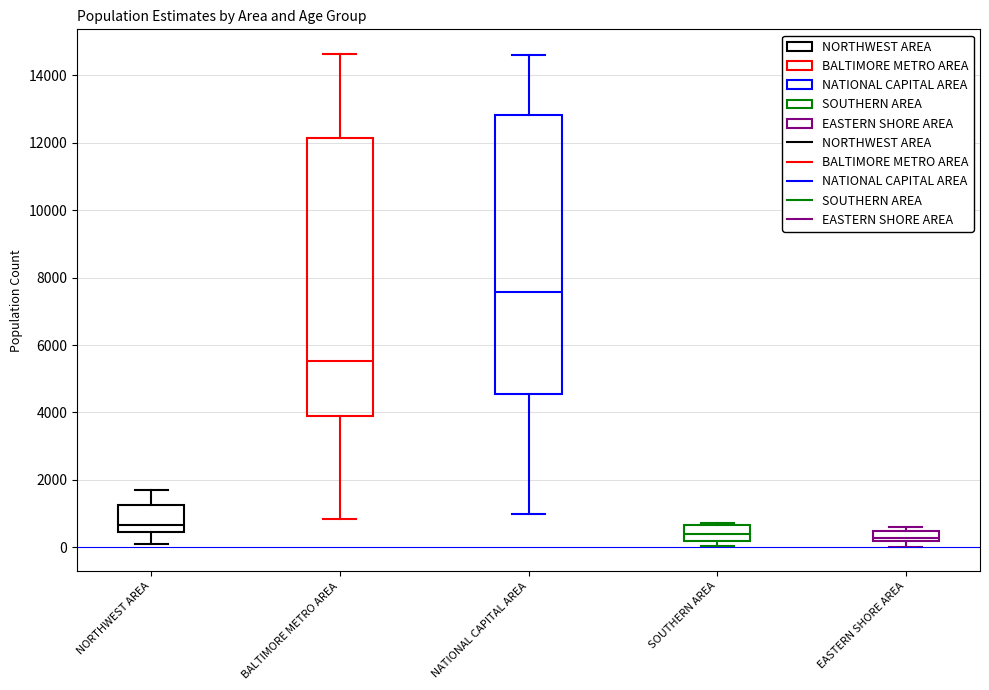

Reading left to right, read every box against the y-axis: the position of its median line, the range the box covers, and the ends of its whiskers. The values are not printed on the chart, so give them approximately, as read against the axis.

NORTHWEST AREA: median 600, box 400 to 1200, whiskers 0 to 1800
BALTIMORE METRO AREA: median 5600, box 3800 to 12200, whiskers 800 to 14600
NATIONAL CAPITAL AREA: median 7600, box 4600 to 12800, whiskers 1000 to 14600
SOUTHERN AREA: median 400, box 200 to 600, whiskers 0 to 800
EASTERN SHORE AREA: median 200 (just above the box's lower edge), box 200 to 400, whiskers 0 to 600